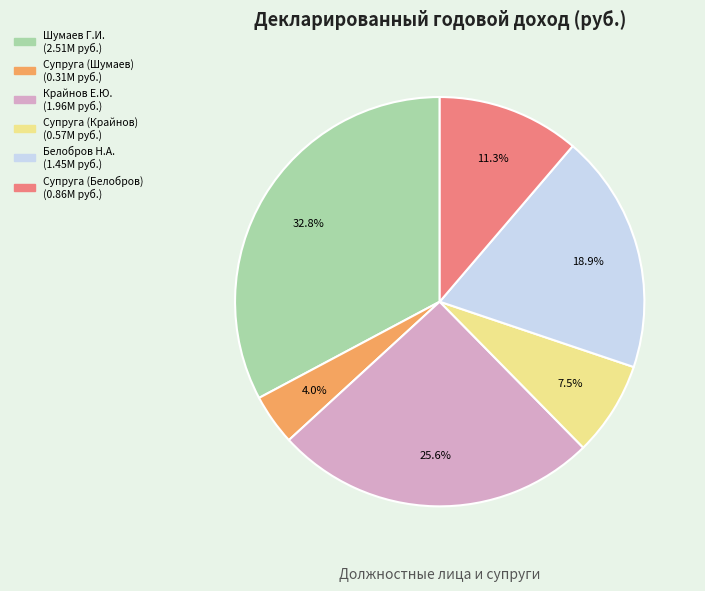

Does Белобров Н.А. account for over 50% of the chart?

No